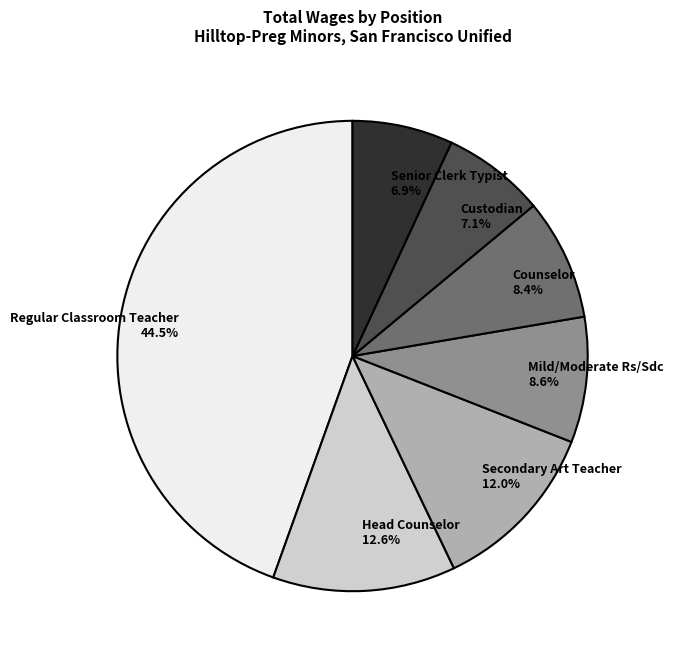

Is there any slice that represents more than half of the pie?

No